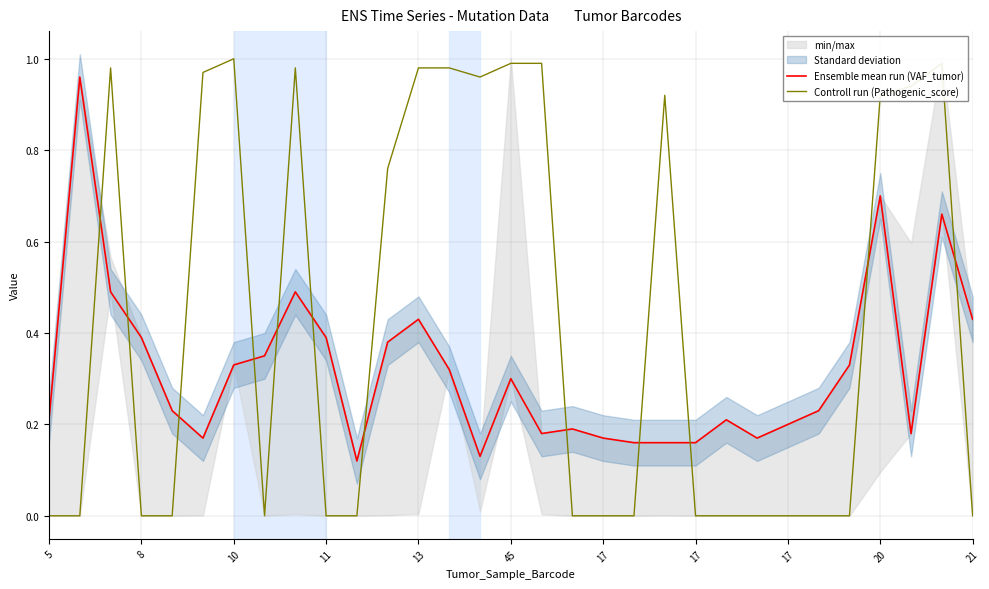

Which series has the largest range (max minus min)?

Controll run (Pathogenic_score)